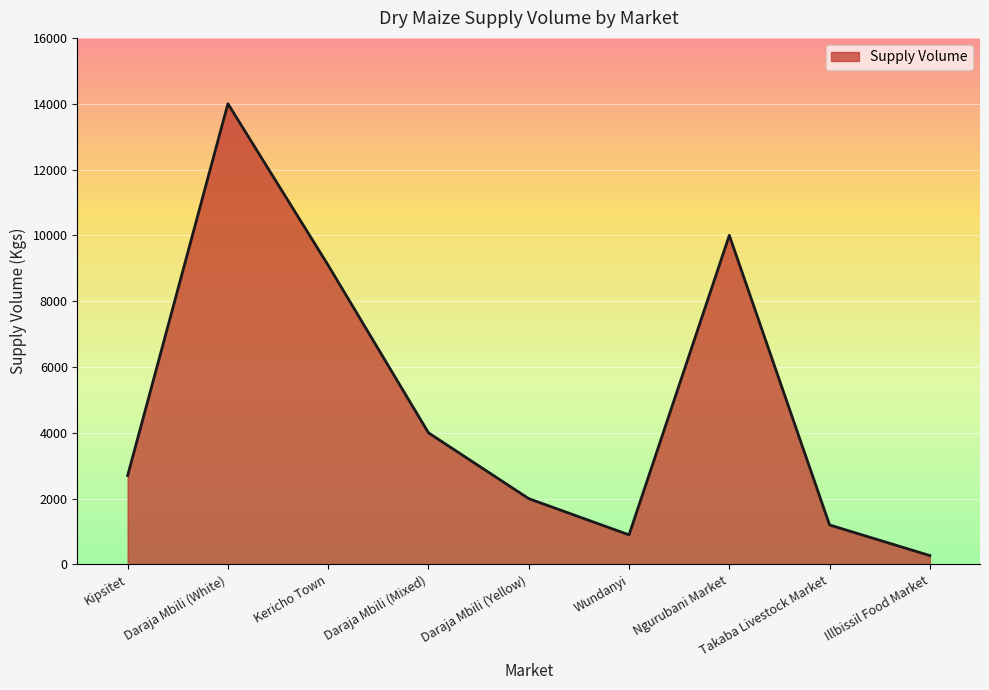

Where is the first local maximum?

Daraja Mbili (White)